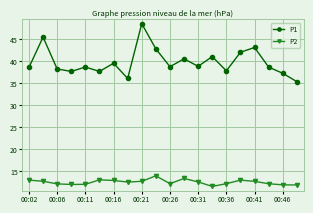

Which series has the widest spread of values?

P1